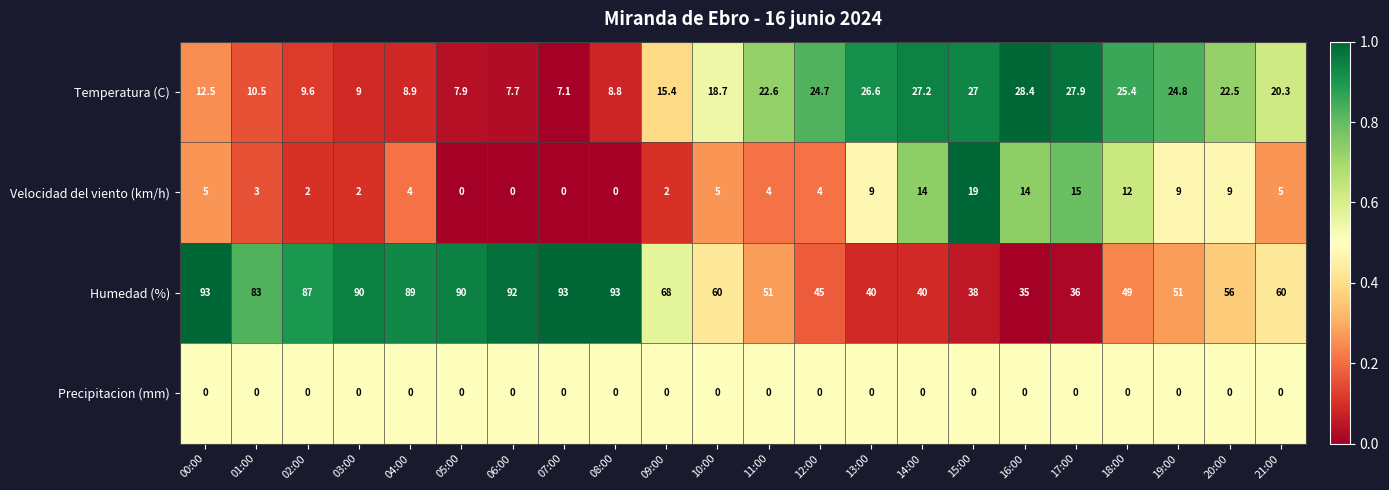

The Temperatura (C) series shows 26.6 at 10:00. True or false?

False